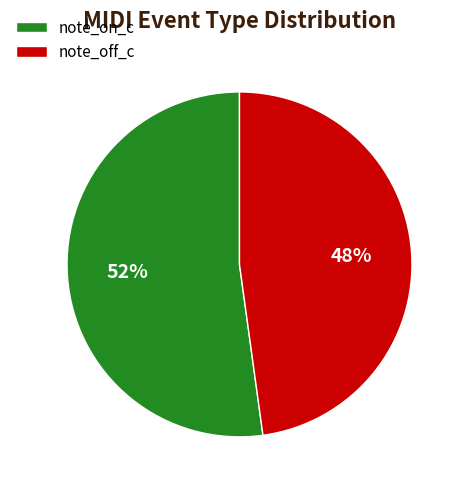

To the nearest percent, what is the combined percentage of note_off_c and note_on_c?

100%